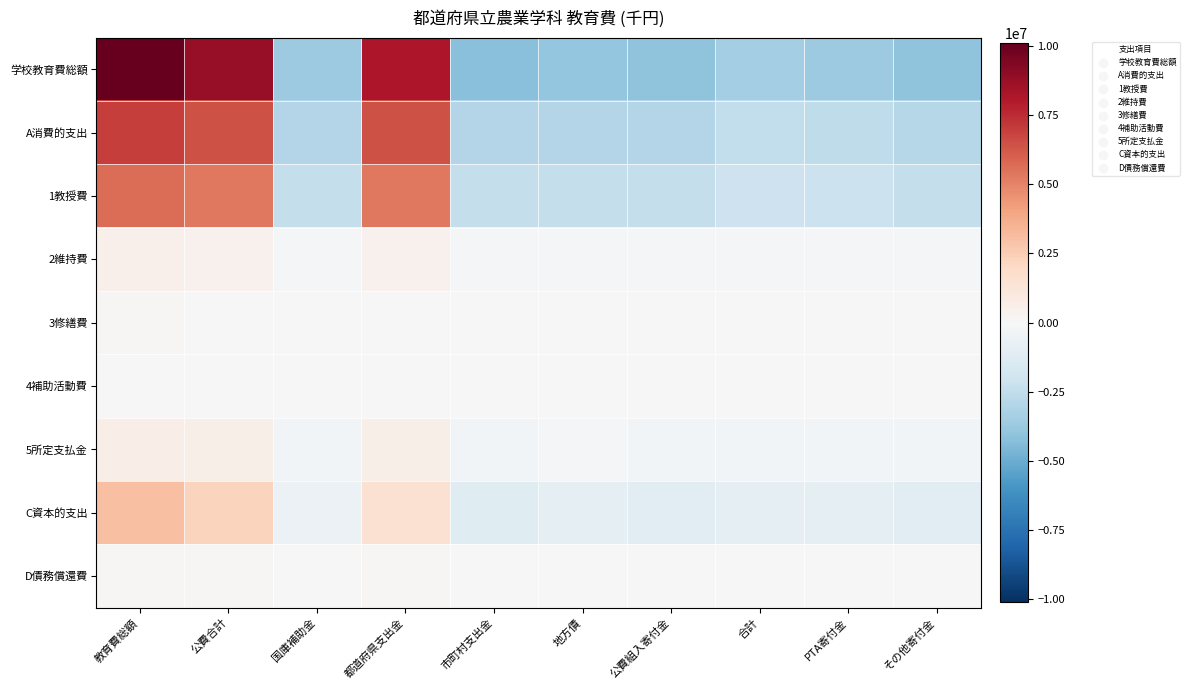

Which series has the largest total across all categories?

学校教育費総額